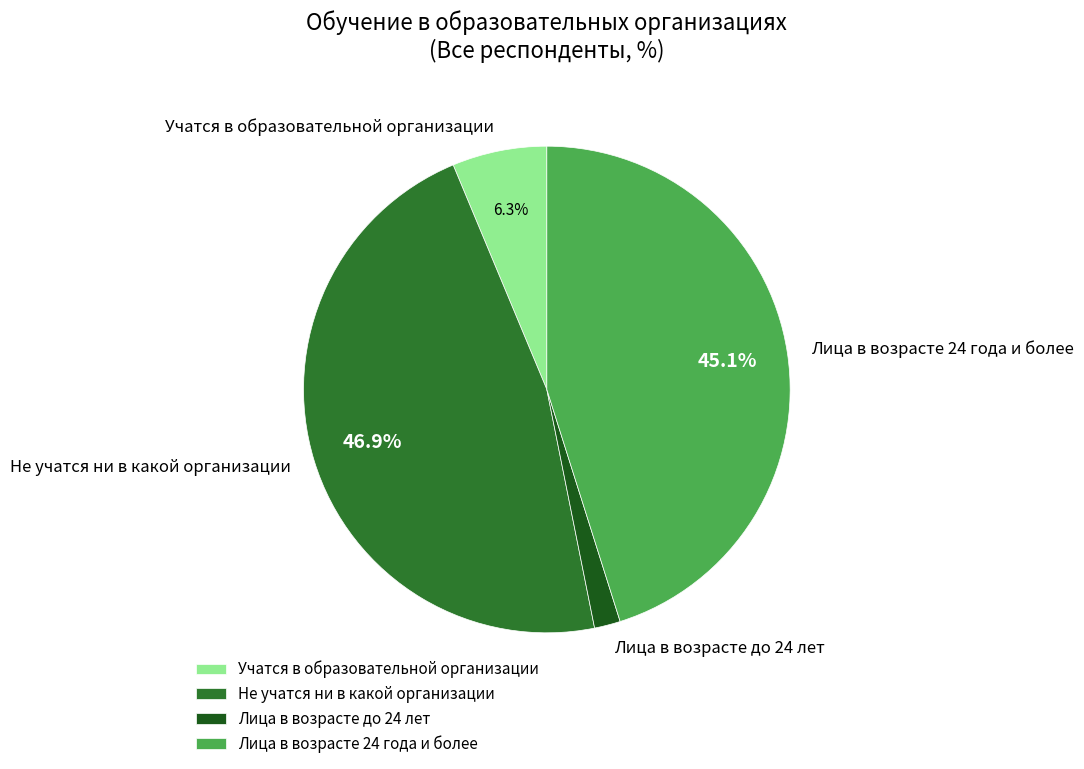

Which category has the biggest portion of the pie?

Не учатся ни в какой организации